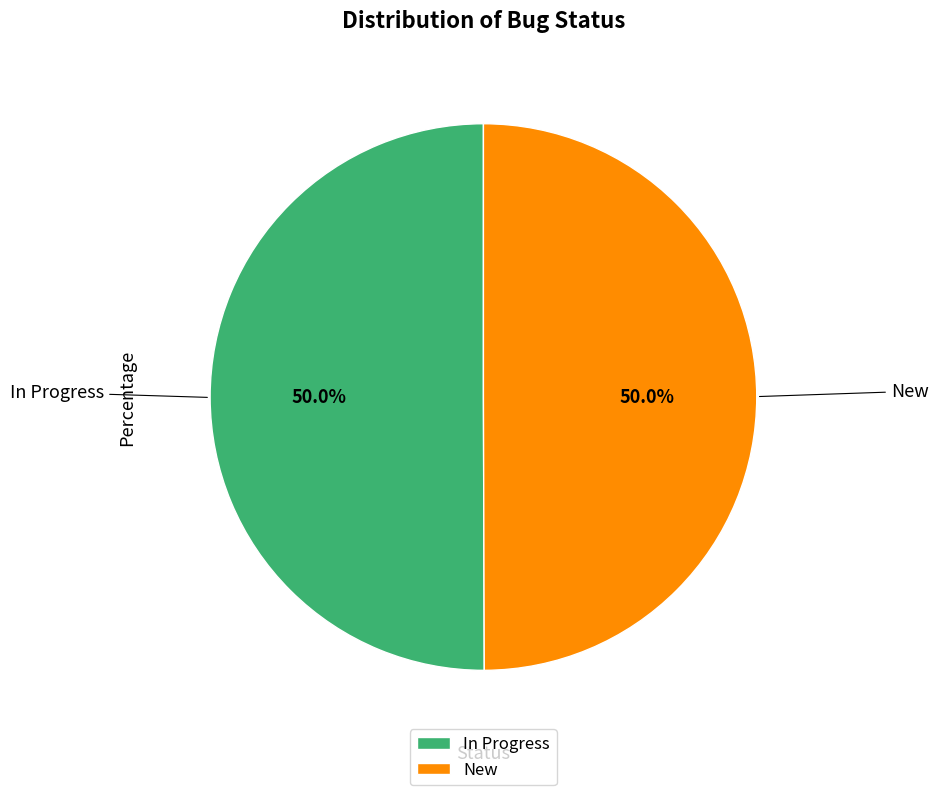

What is the total percentage of New and In Progress?

100.0%